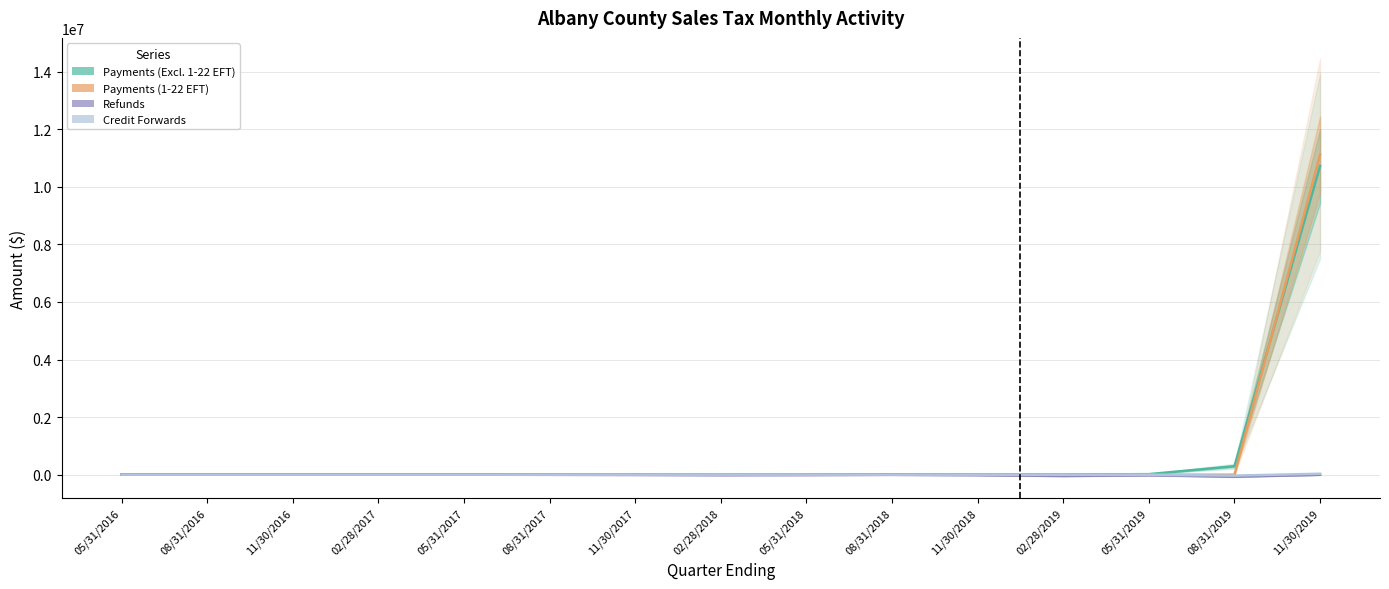

What position from the right is 05/31/2016?

15